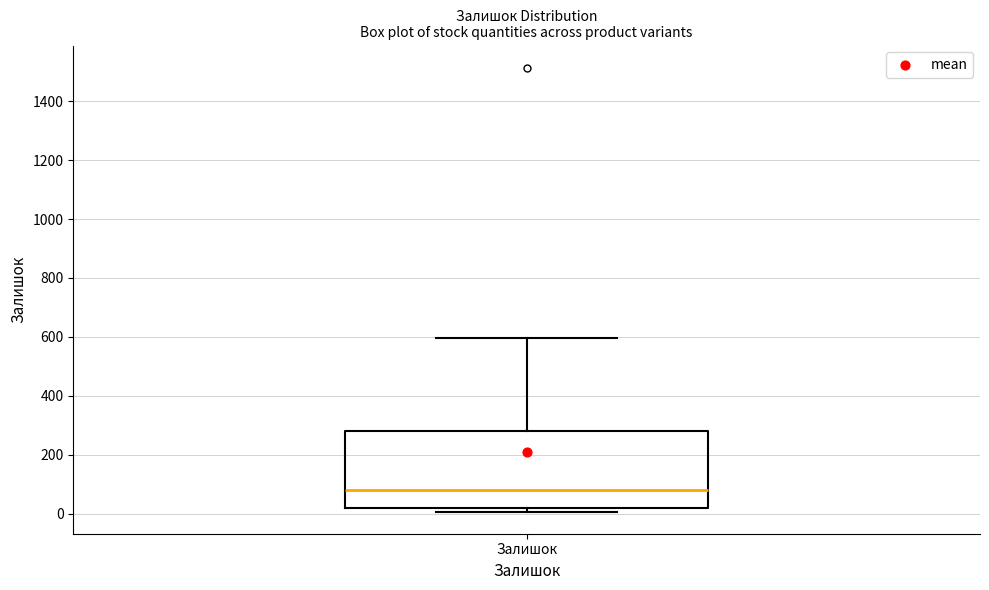

Where does the median line of the box for Залишок sit on the y-axis? The values are not printed on the chart, so give them approximately, as read against the axis.

80